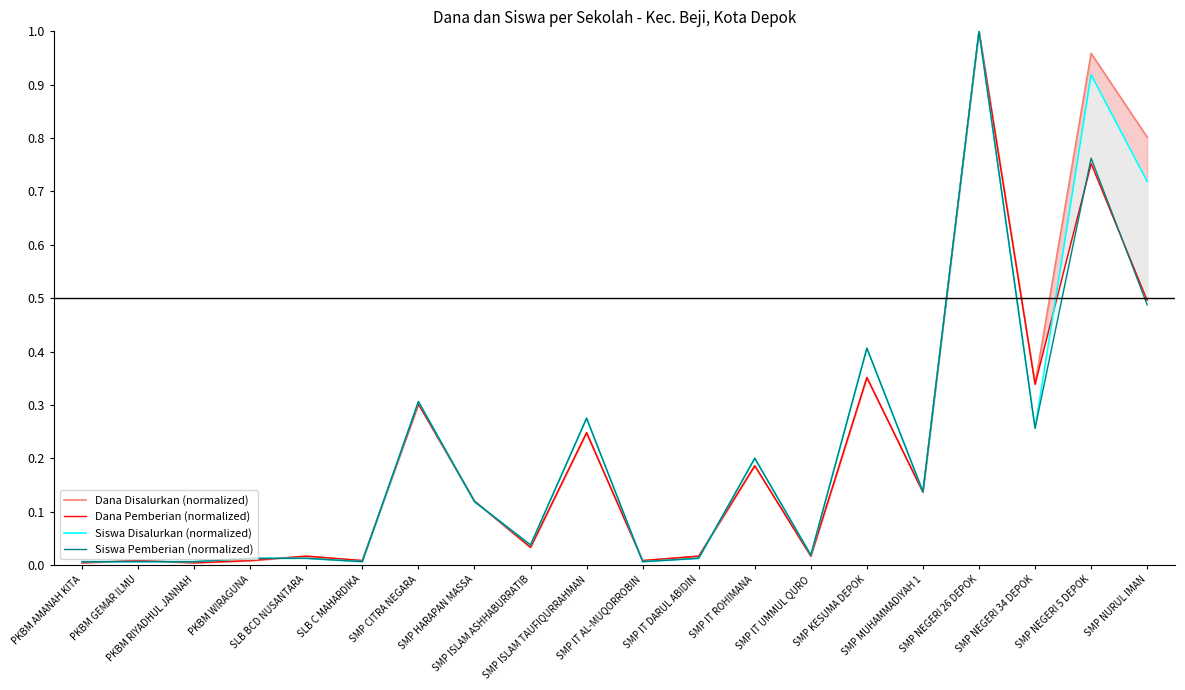

Count the number of categories in the chart.

20